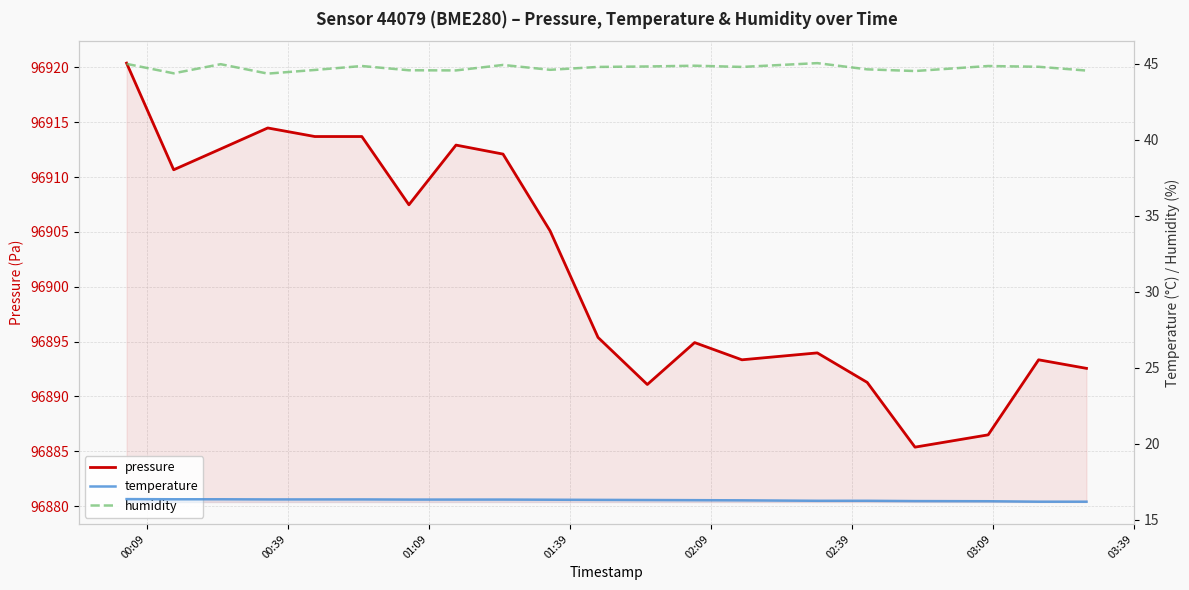

Does the chart have visible grid lines?

Yes